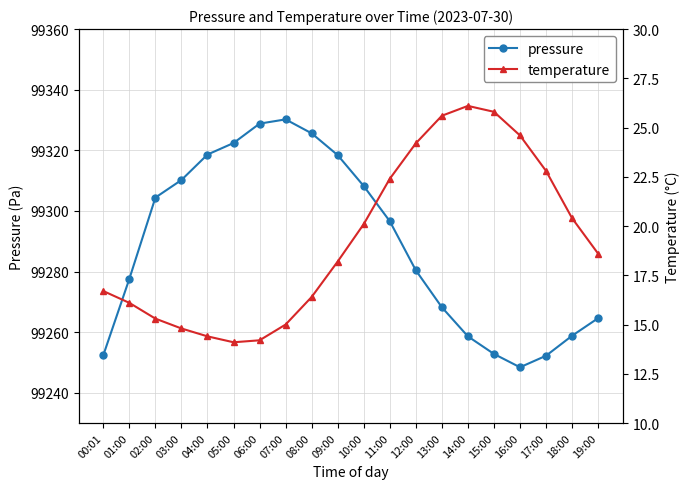

The temperature series shows 26.9 at 19:00. True or false?

False